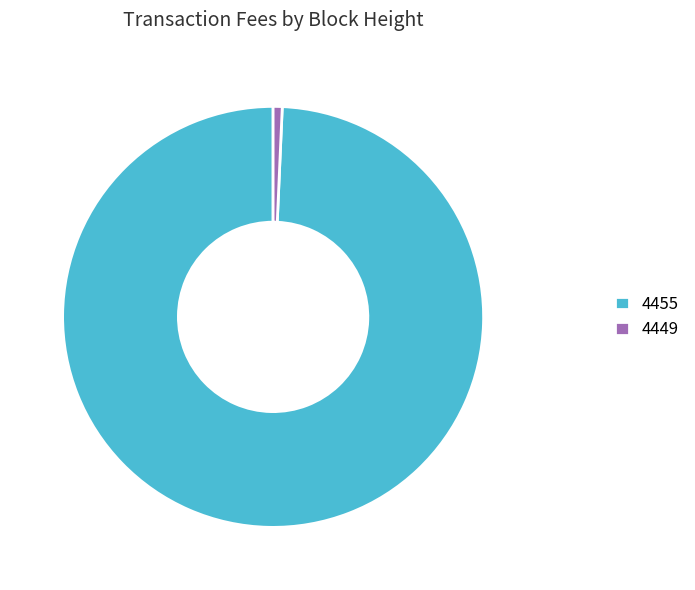

The 4449 slice represents 11% of the pie. True or false?

False